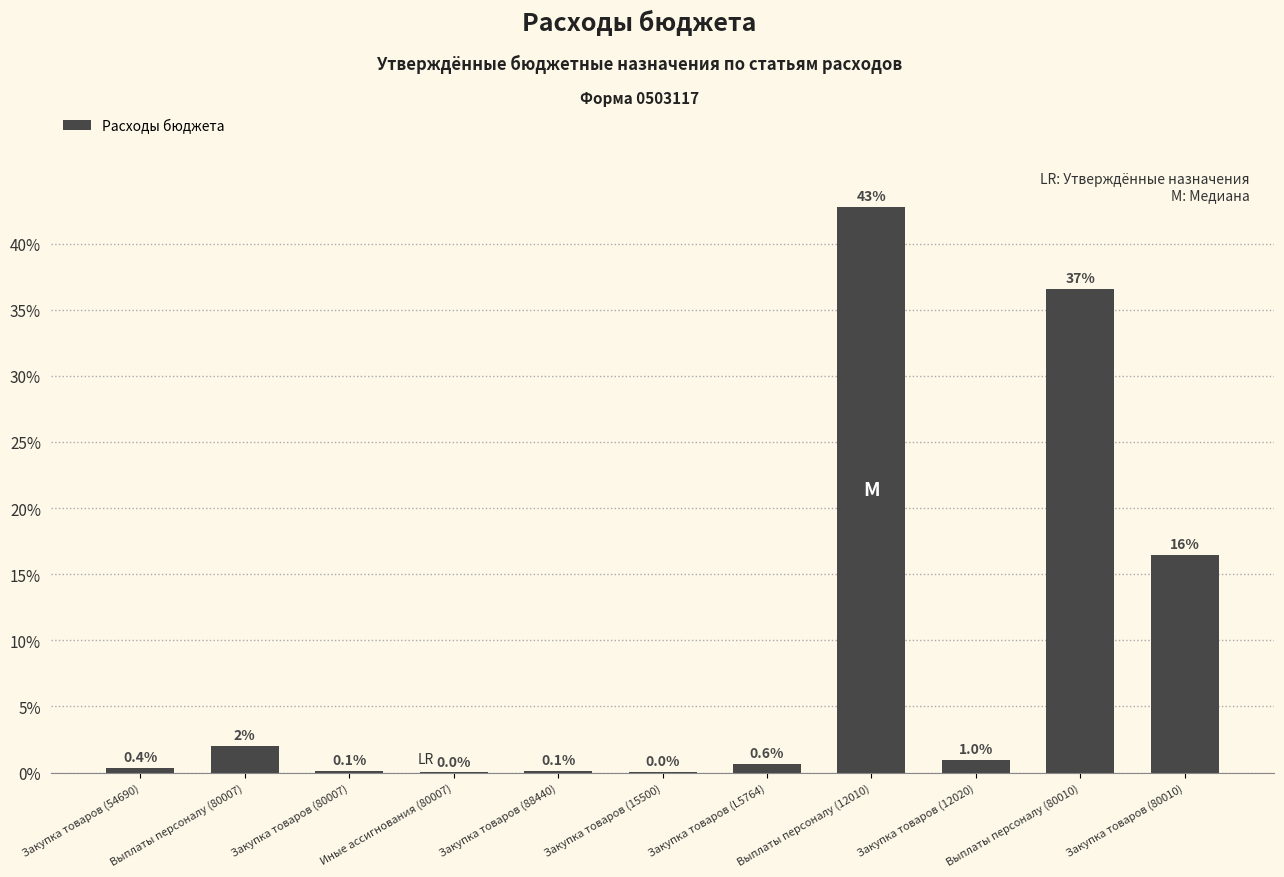

Reading left to right, extract all data points from this chart.

410000.0	2209000.0	128000.0	3252.0	99748.0	21000.0	680800.0	46964000.0	1078000.0	40172000.0	18023941.9